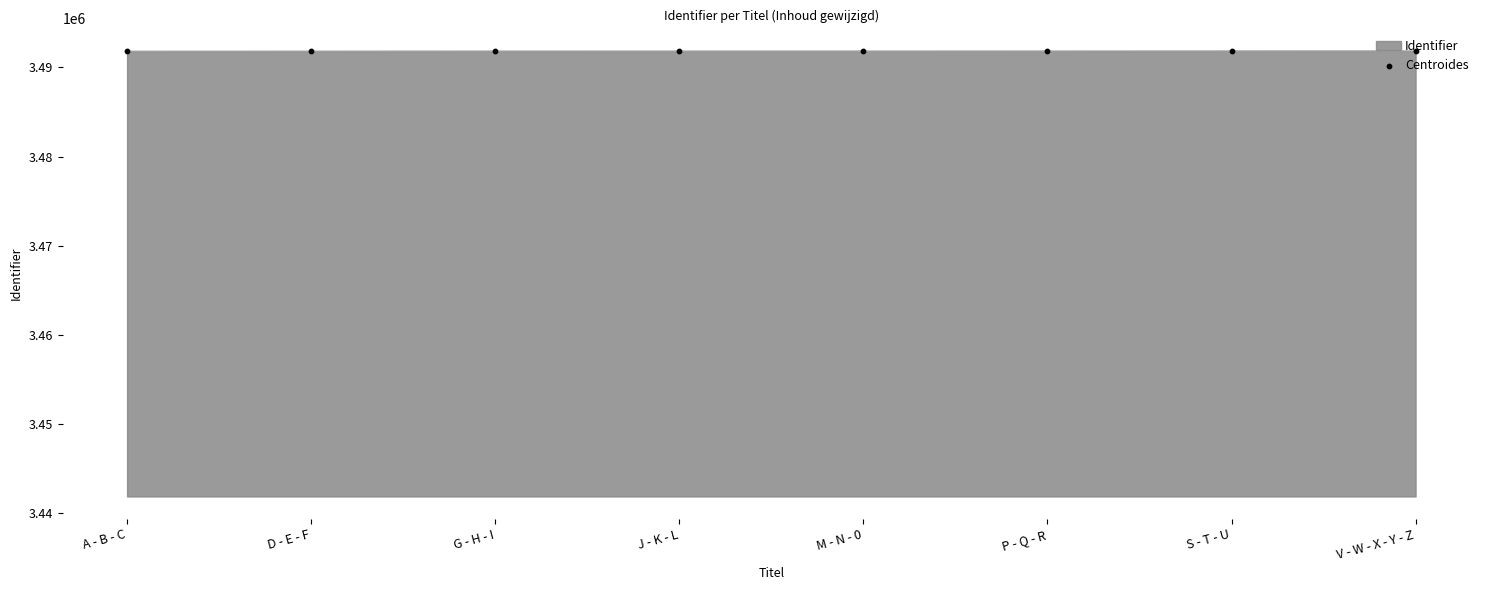

Approximately how many times larger is the value at P - Q - R compared to J - K - L?

1.0